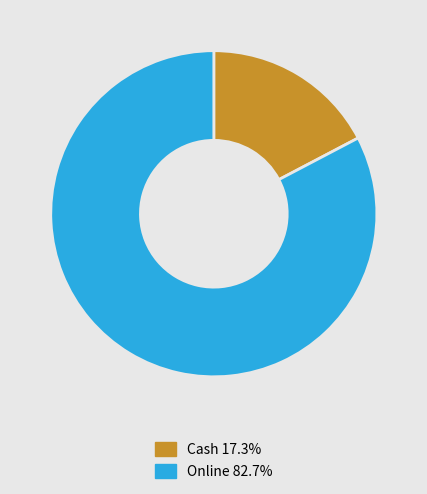

Count the number of slices in the pie.

2